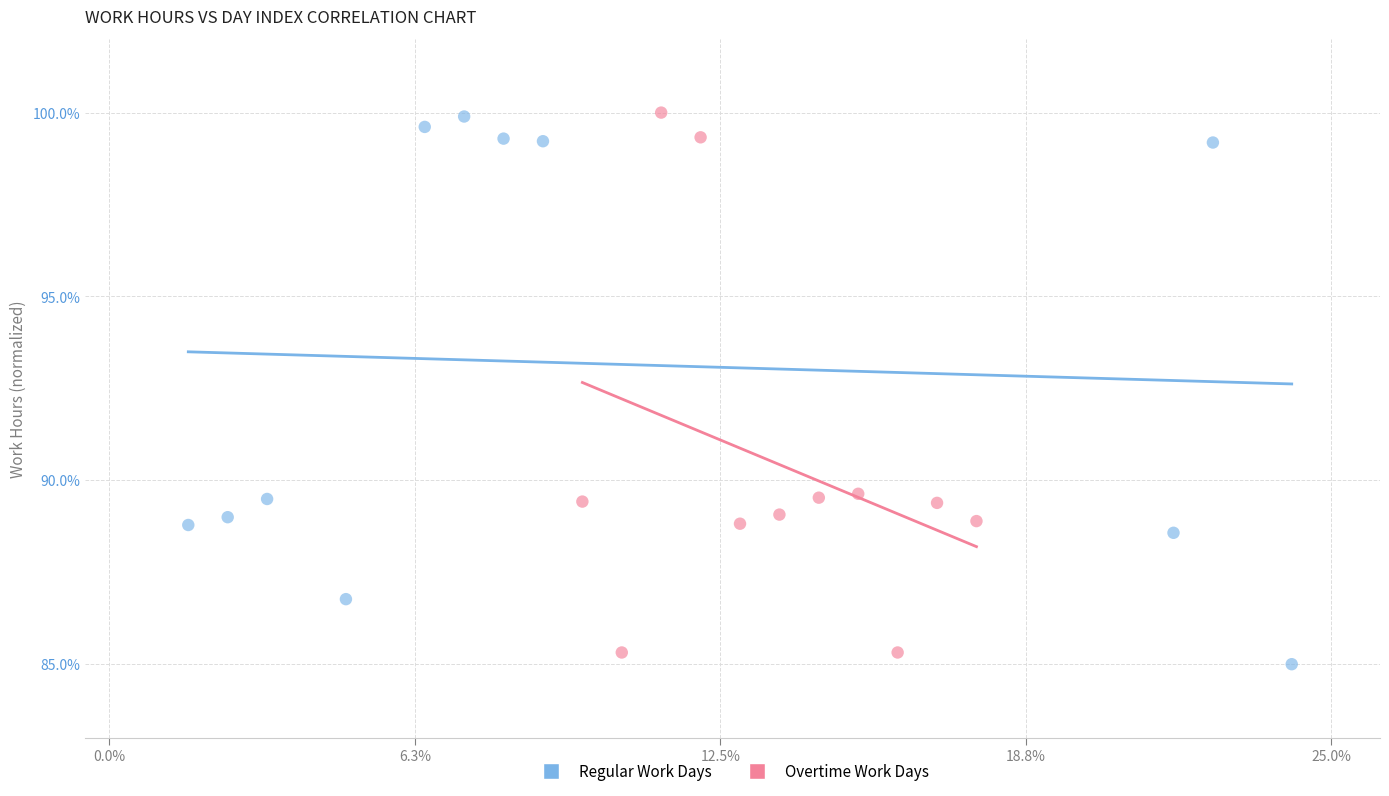

Which series reaches the minimum Y coordinate?

Regular Work Days